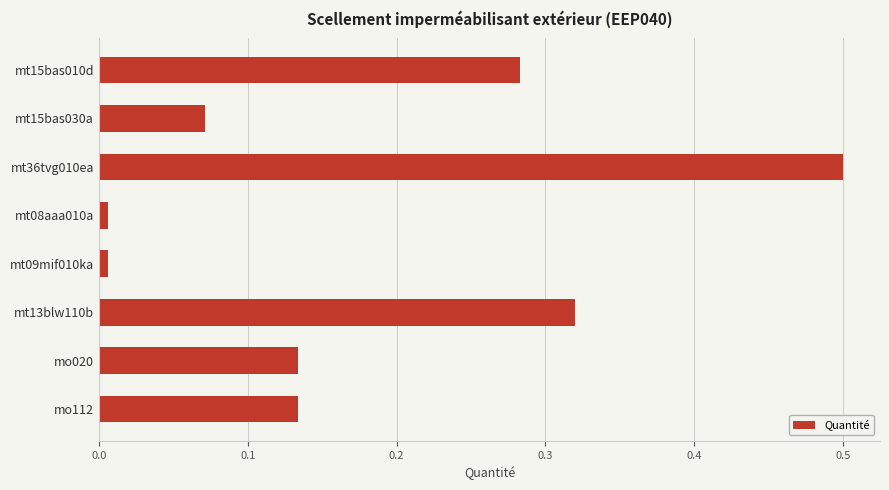

Count the number of data series in this chart.

1